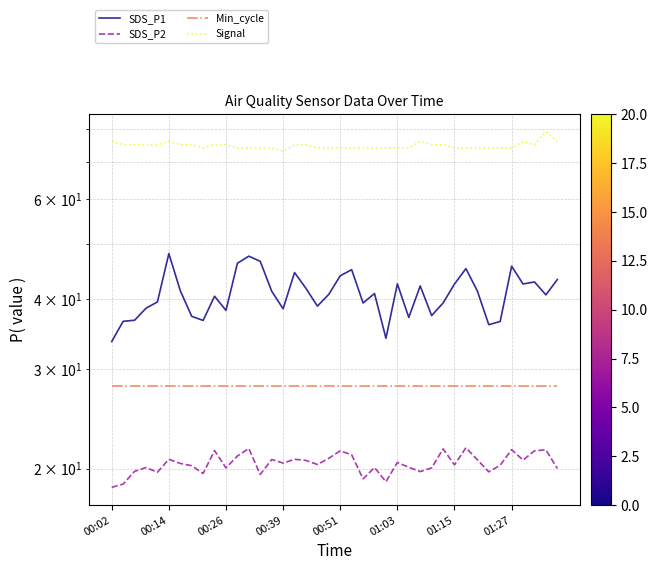

Does the chart display data point markers on the line(s)?

No